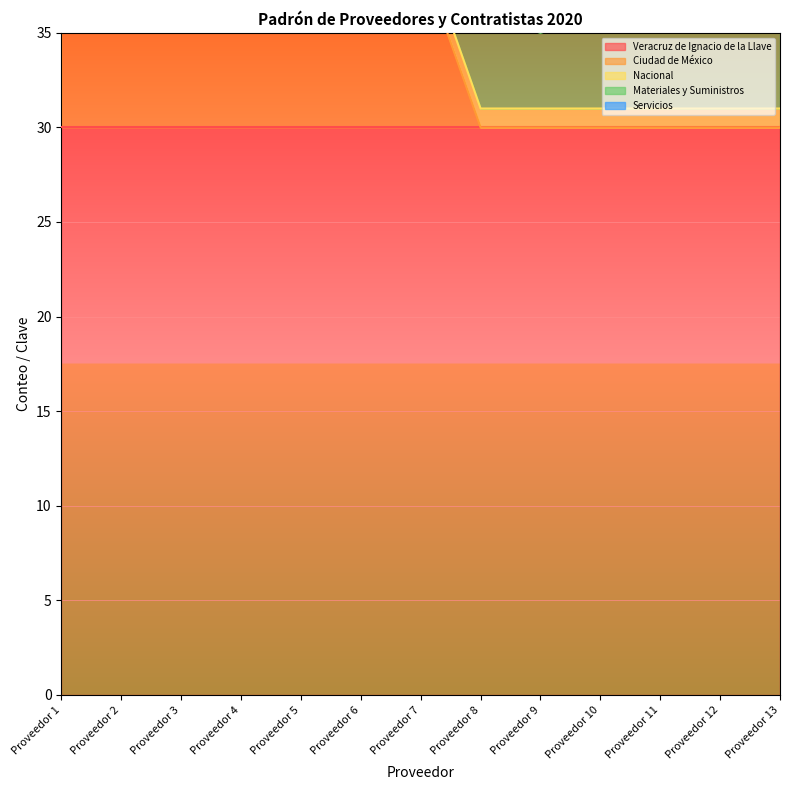

What is the sum of all Servicios values?

54